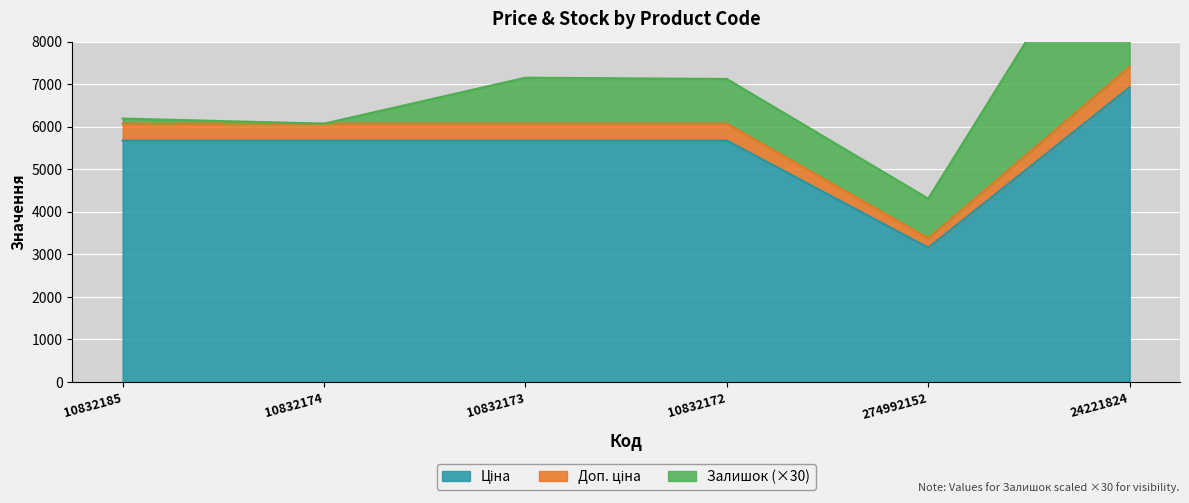

Is it true that Доп. ціна equals 10253.0 at 10832174?

False